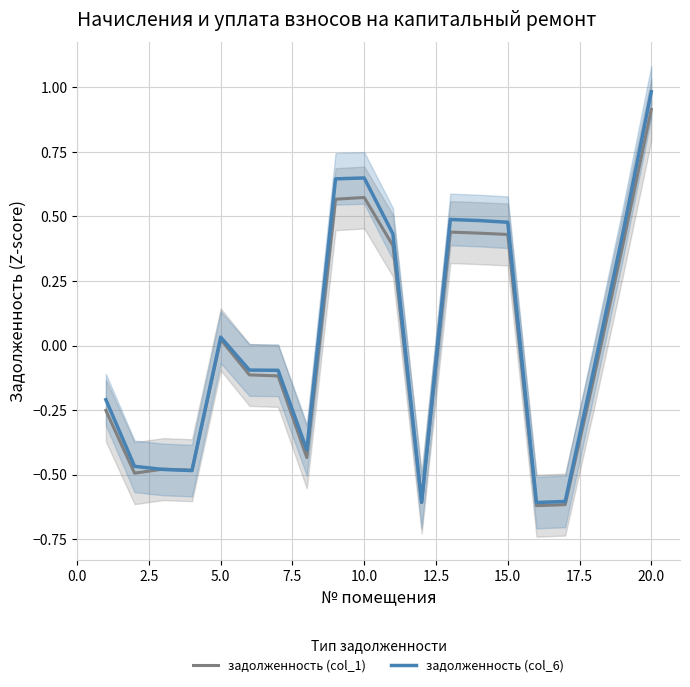

Read the задолженность (col_6) value at 20.0.

1.0